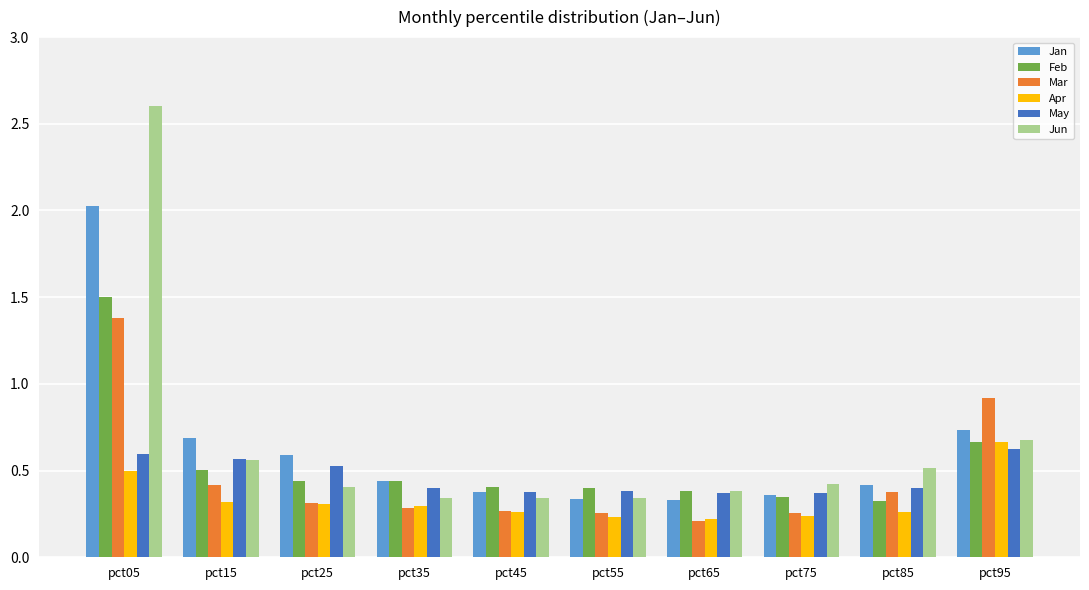

What is the difference between the maximum and second lowest values in the Jan series?

1.7